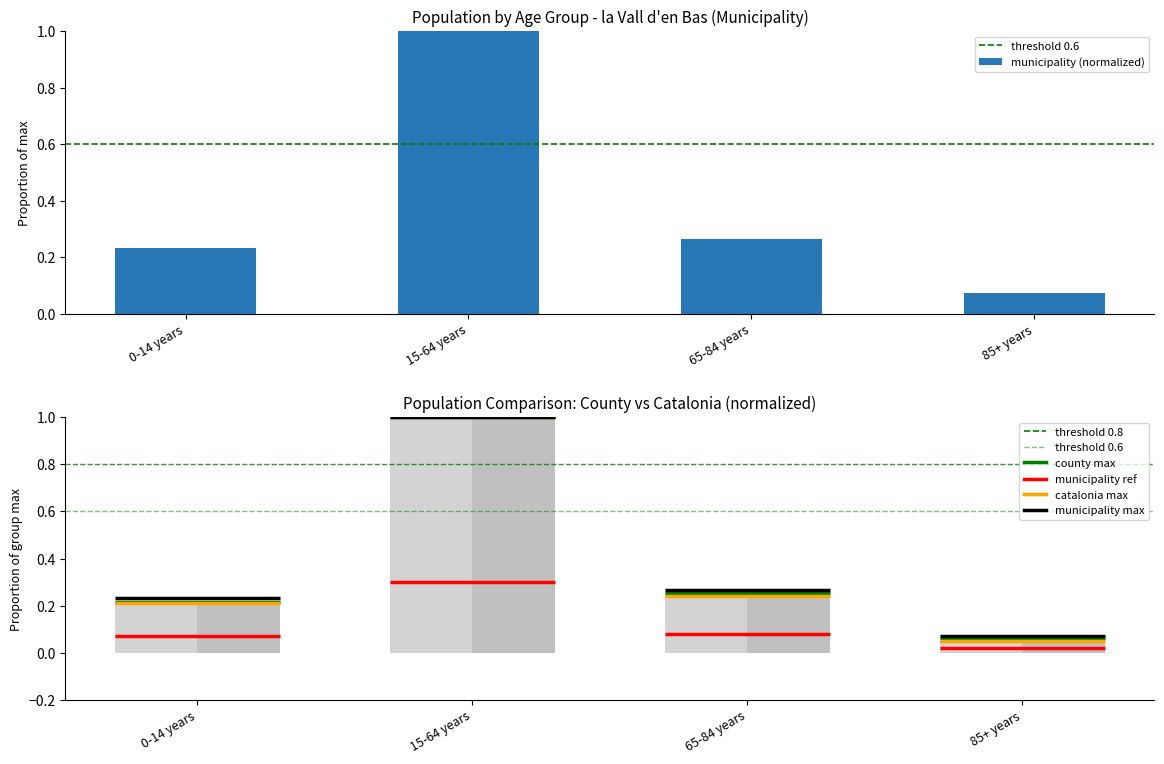

What is the average value of the County series?

0.4